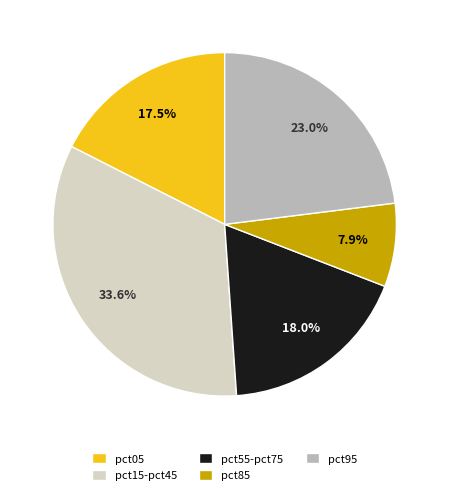

Between pct55-pct75 and pct15-pct45, which is larger?

pct15-pct45